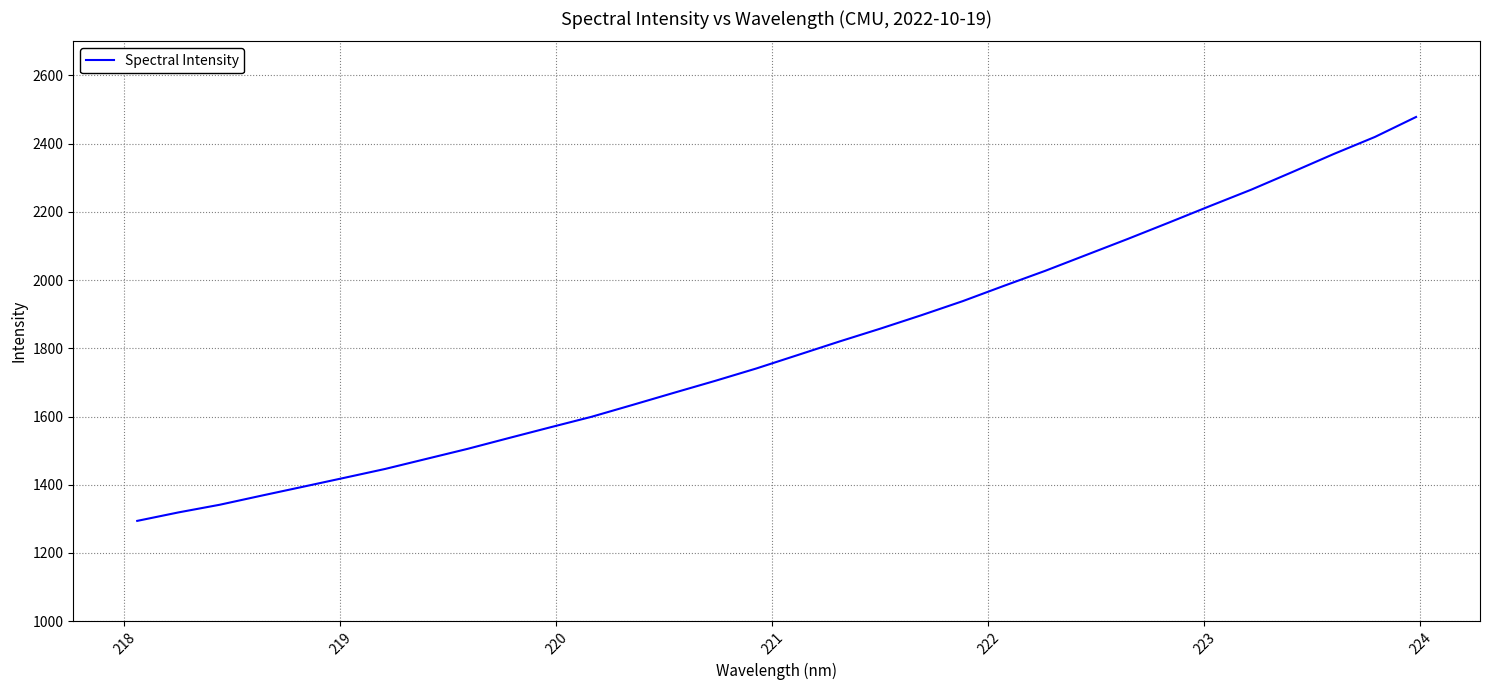

What is the smallest value displayed?

1294.0